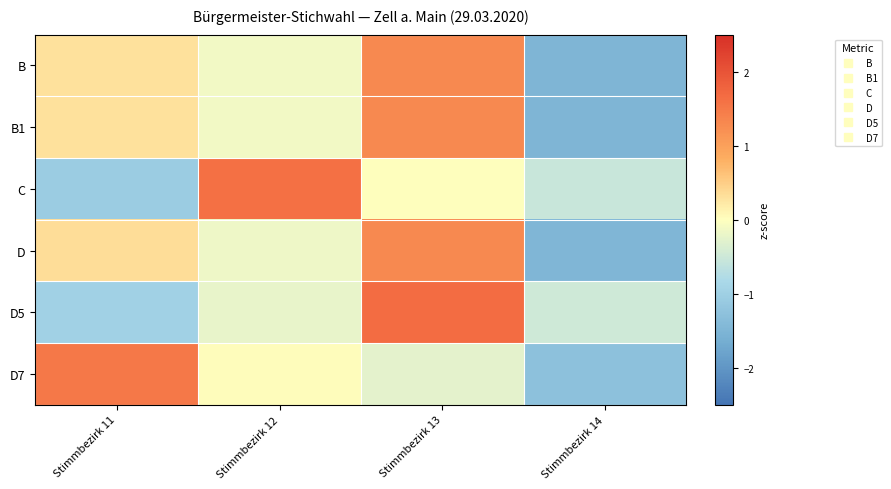

What is the greatest value displayed?

1.7